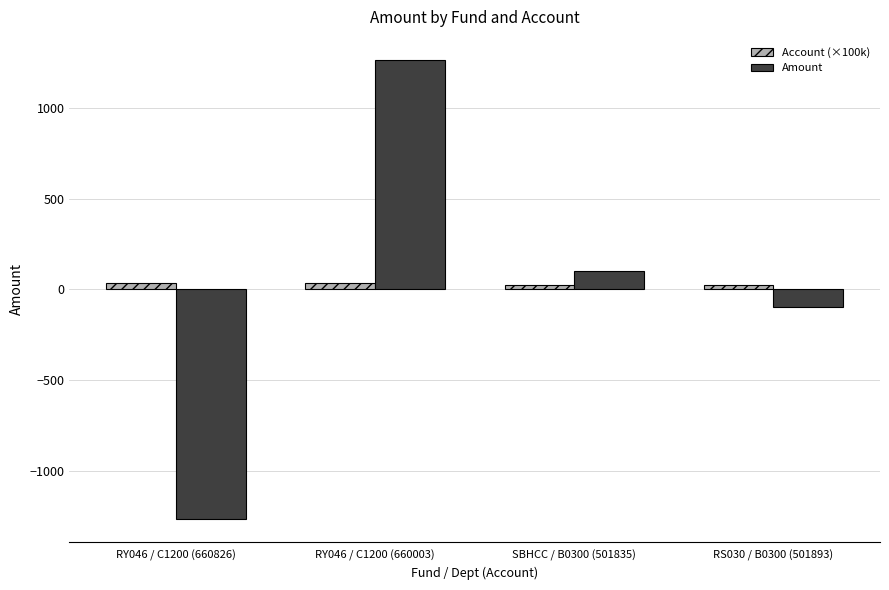

What is the total value across all series at RY046 / C1200 (660826)?

-1232.0